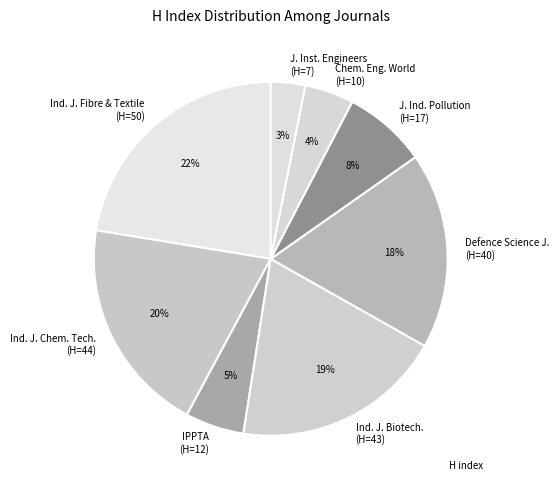

What is the smallest slice in the pie chart?

J. Inst. Engineers (H=7)